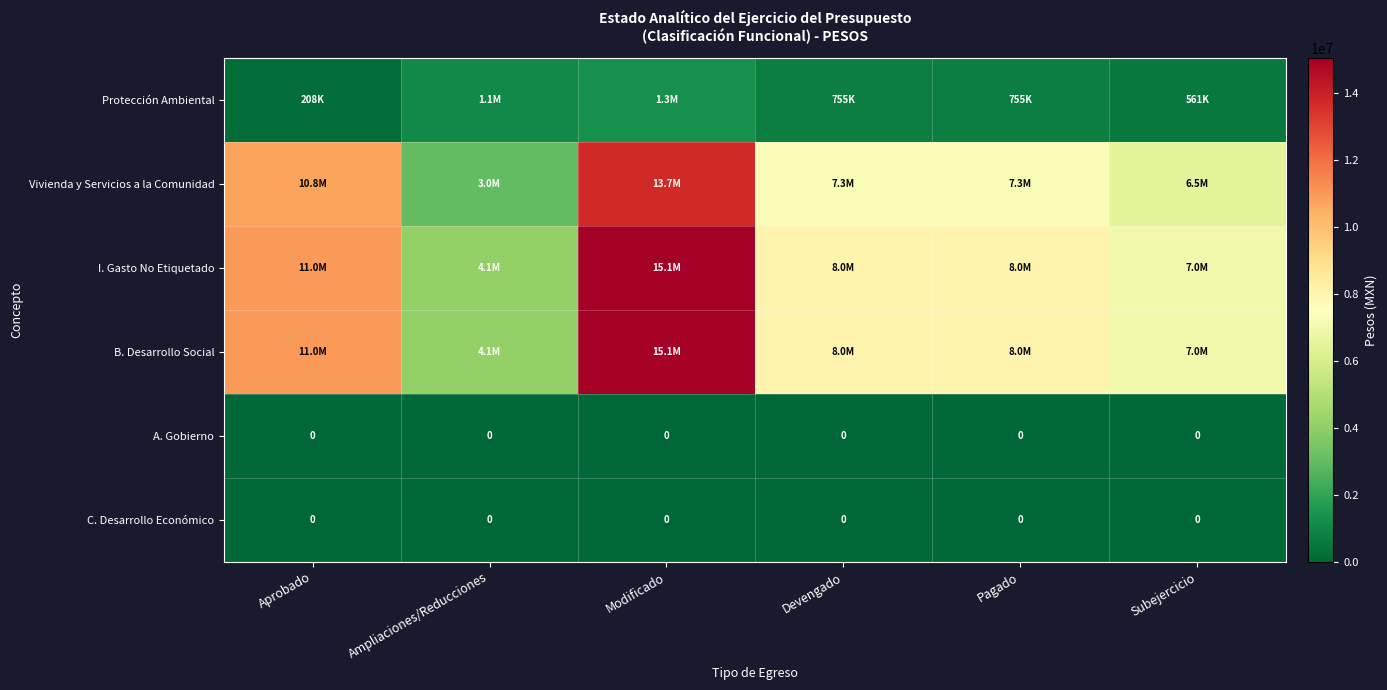

How many data points does each series have?

6